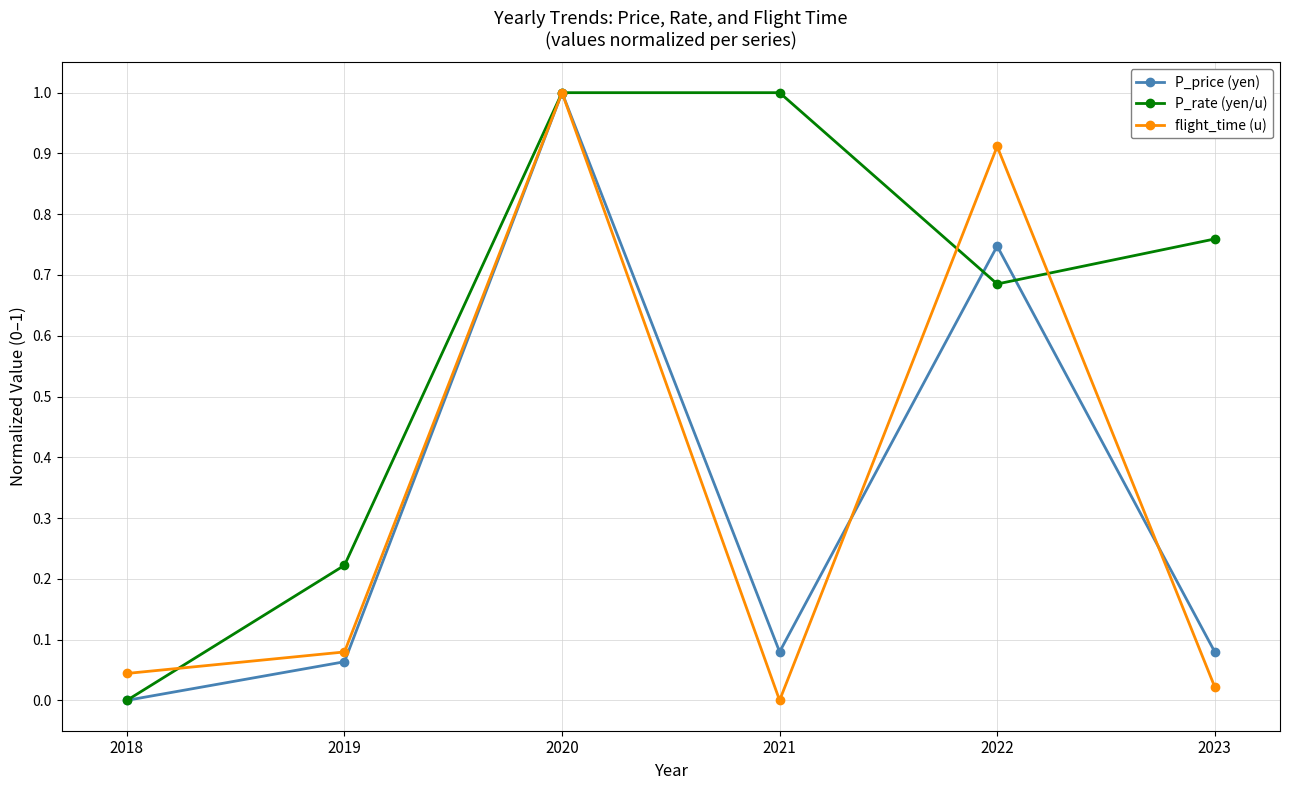

What is the difference between the highest and lowest values at 2021?

1.0